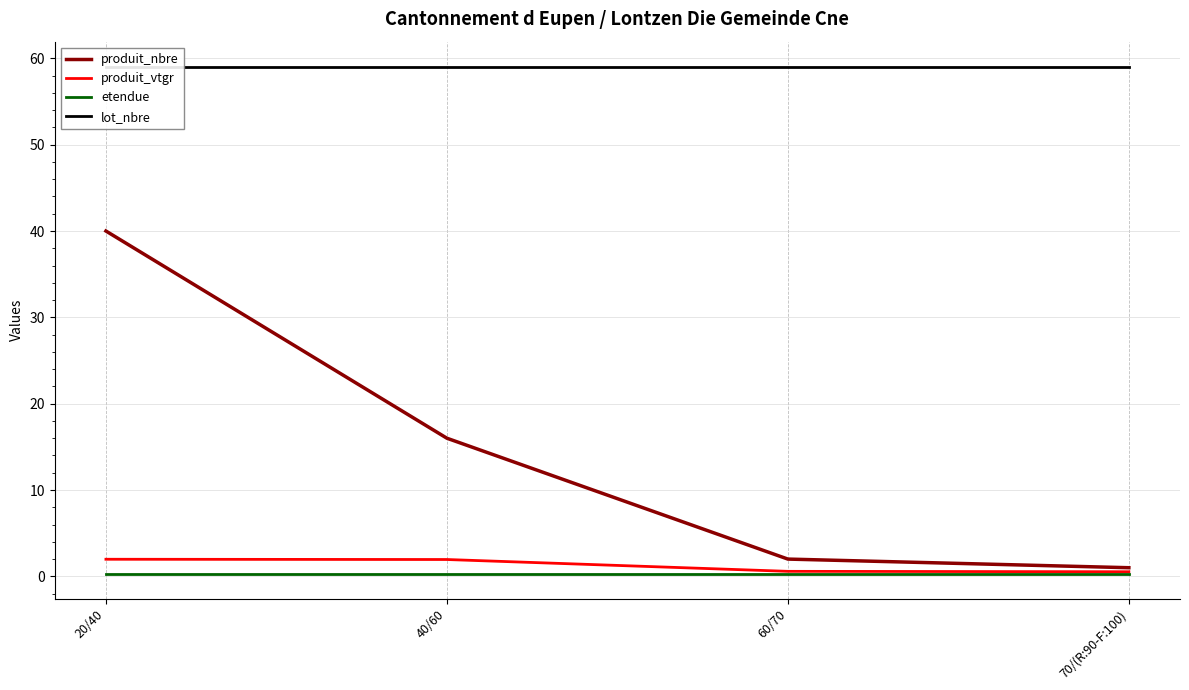

At how many categories does at least one series exceed 39?

4